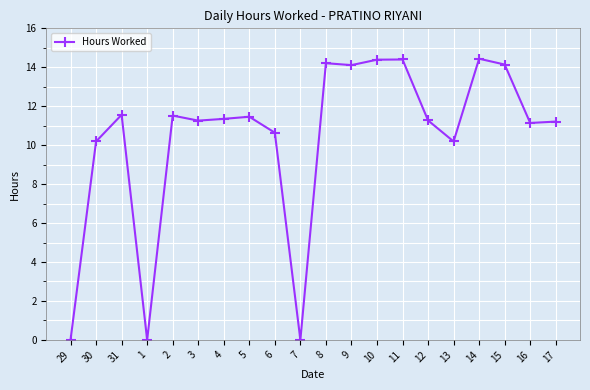

What value does the data have at 3?

11.3